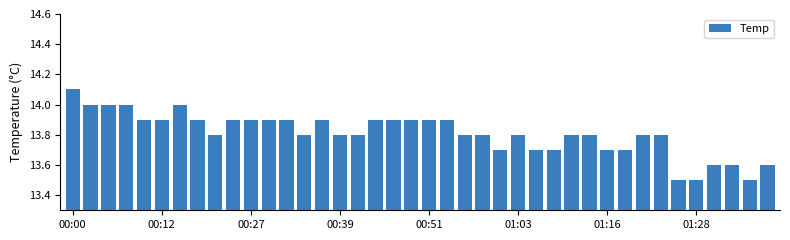

What is the difference between the maximum and minimum values?

0.6